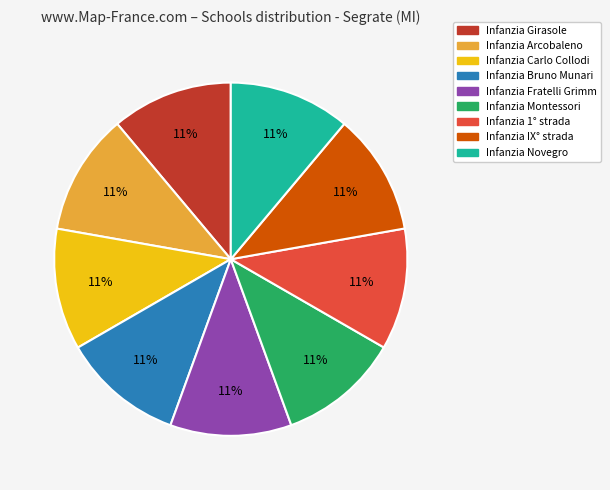

Do Infanzia Fratelli Grimm and Infanzia Montessori together represent more than half of the pie?

No